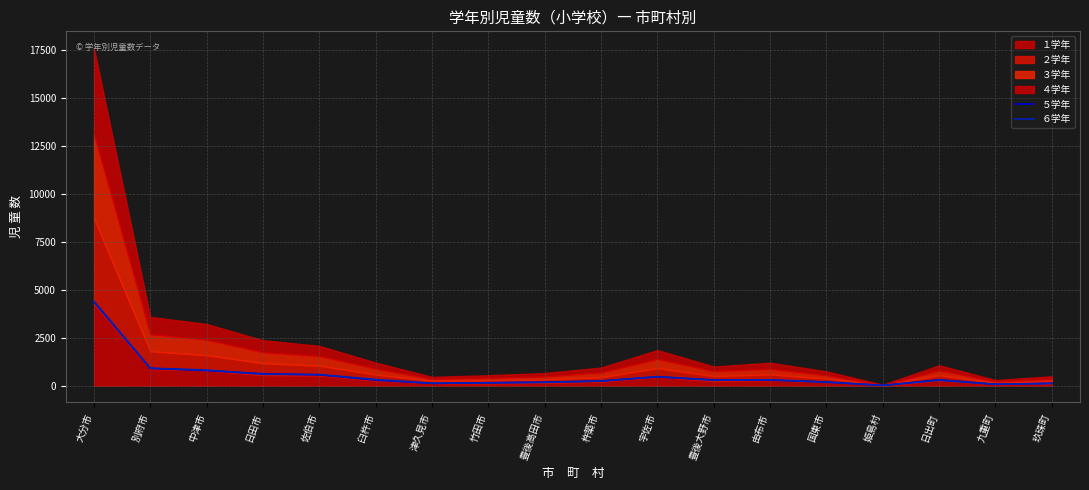

What is the average value of the ６学年 series?

554